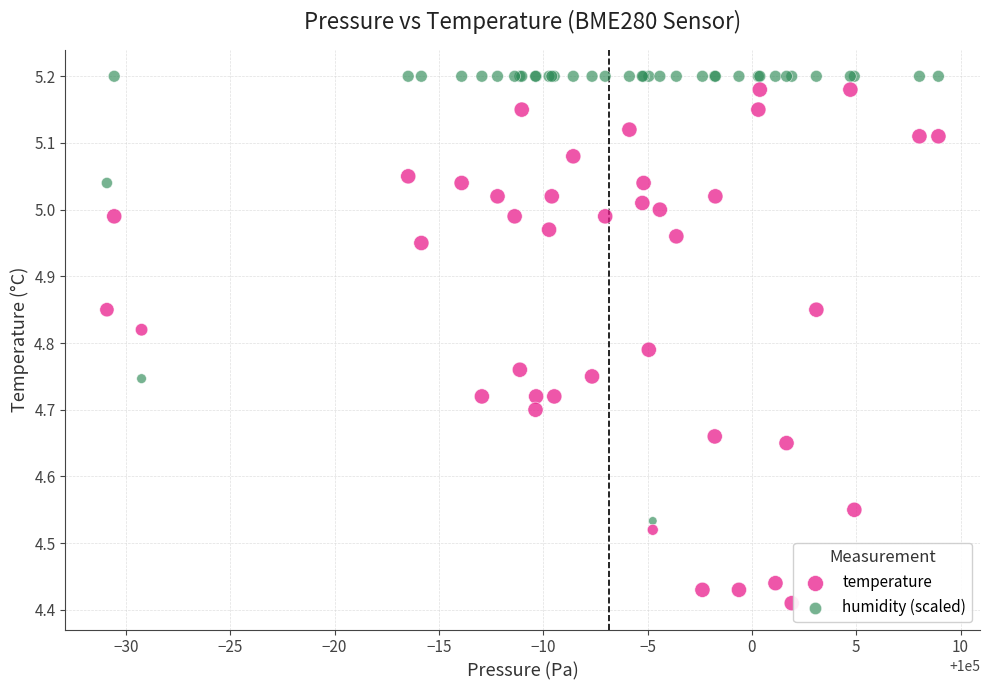

Which series reaches the minimum Y coordinate?

temperature